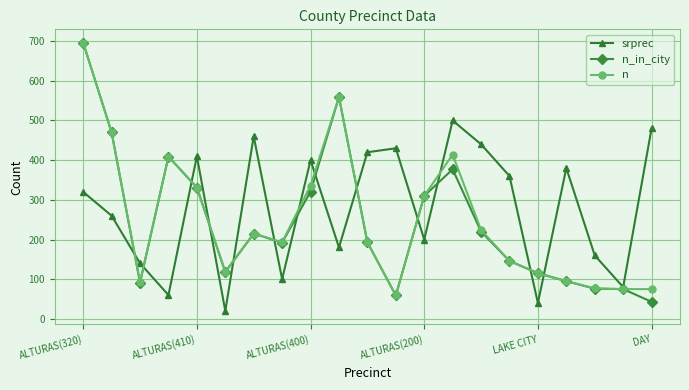

In n, how many points are higher than both neighbors (excluding endpoints)?

4